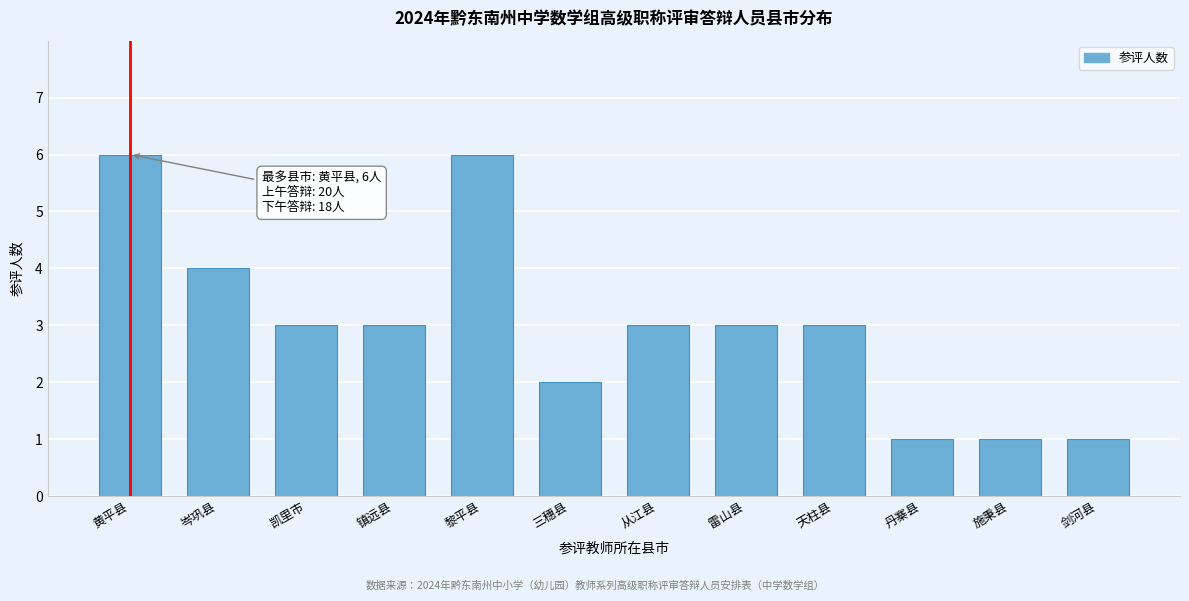

Reading left to right, transcribe all the data shown in this chart.

6	4	3	3	6	2	3	3	3	1	1	1